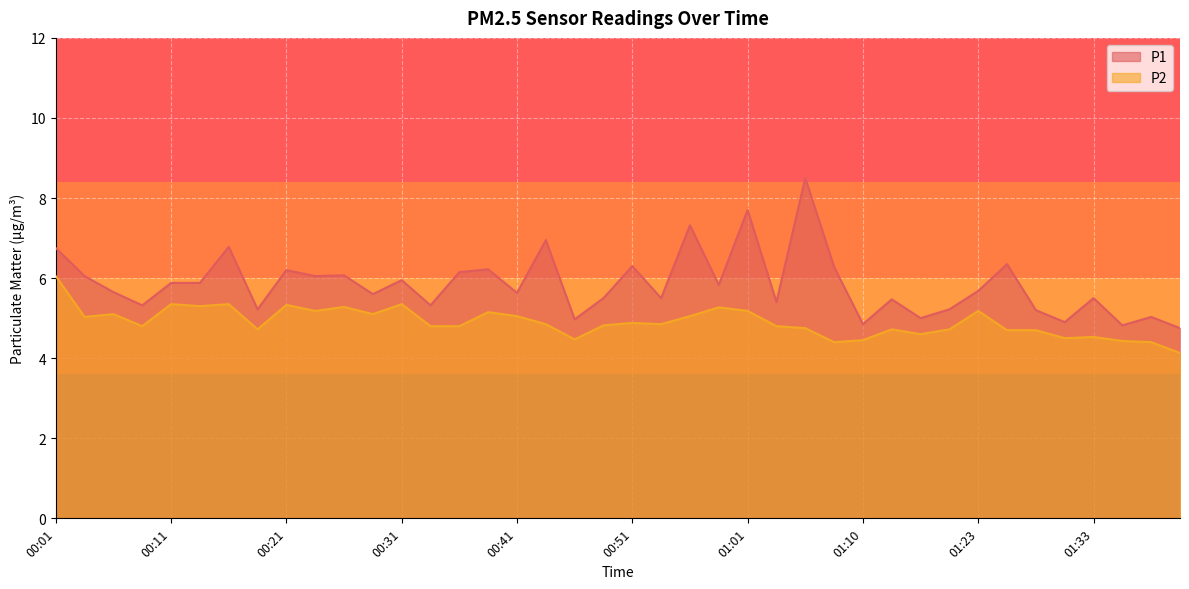

The P1 series shows 5.6 at 00:41. True or false?

True